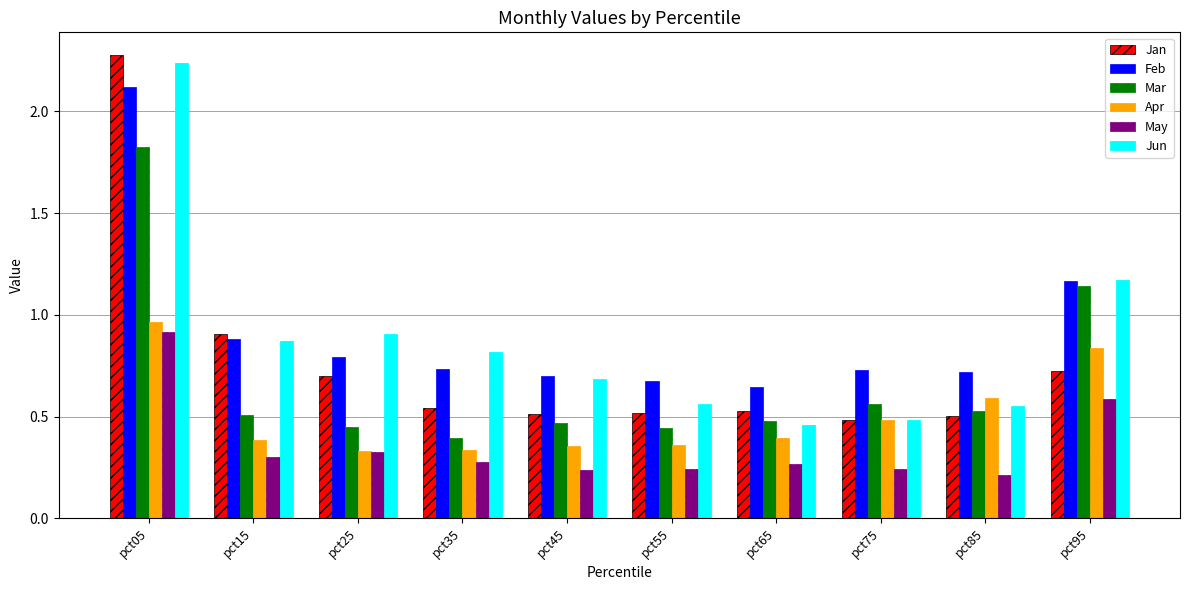

True or false: Mar has a value of 0.2 at pct65.

False